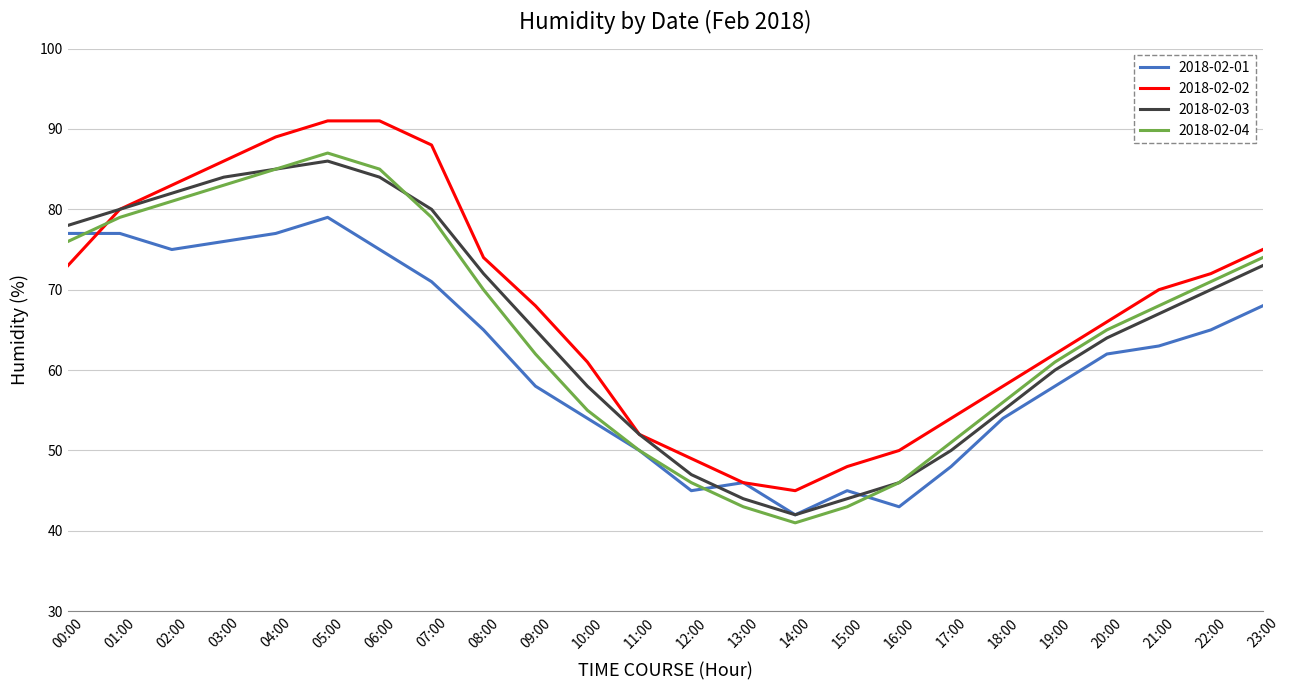

How many lines are shown in the chart?

4